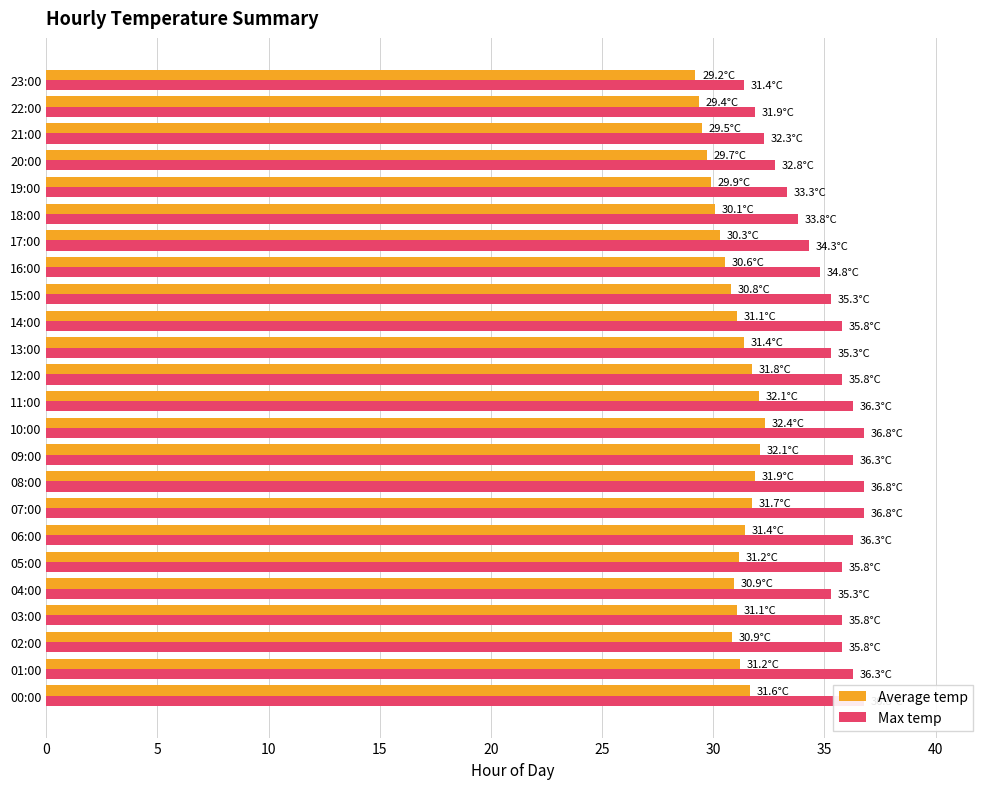

Which series changed the most between 00:00 and 11:00?

Max temp